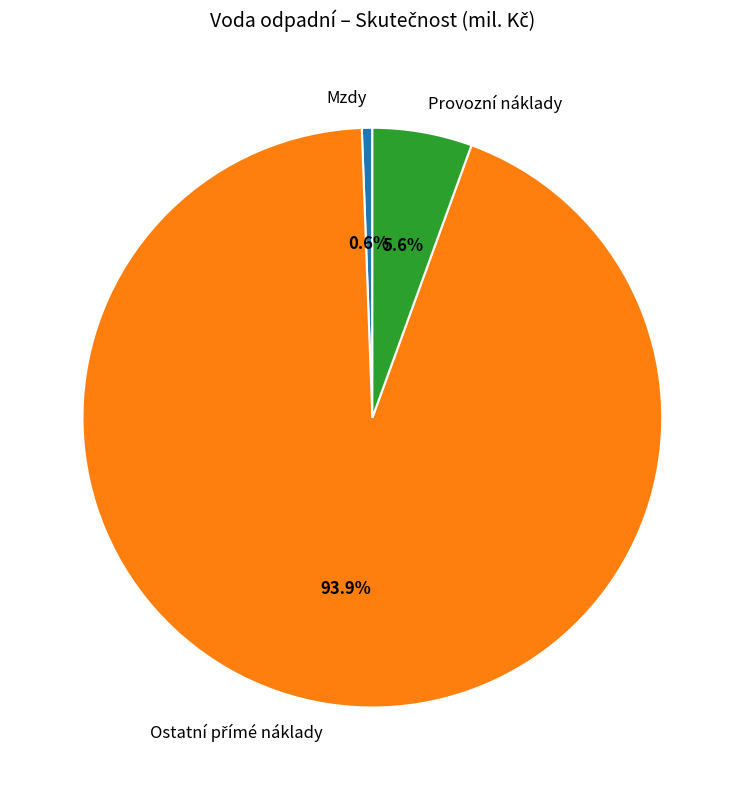

What portion of the pie excludes Mzdy?

99.4%